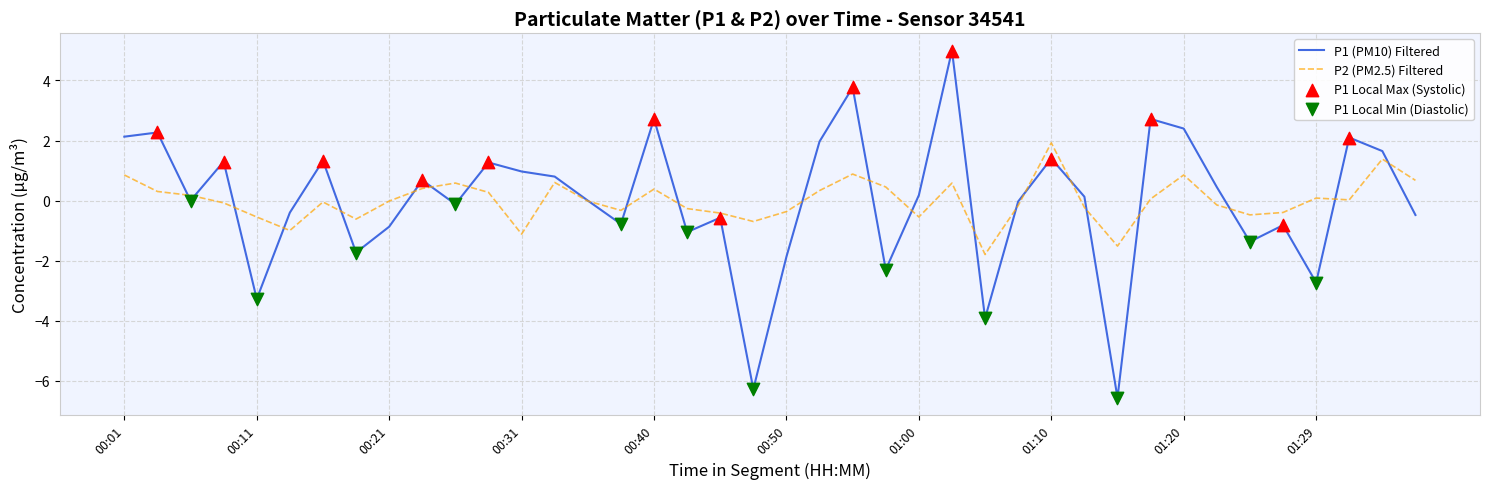

What is the highest value of the P1 (PM10) Filtered series?

5.0